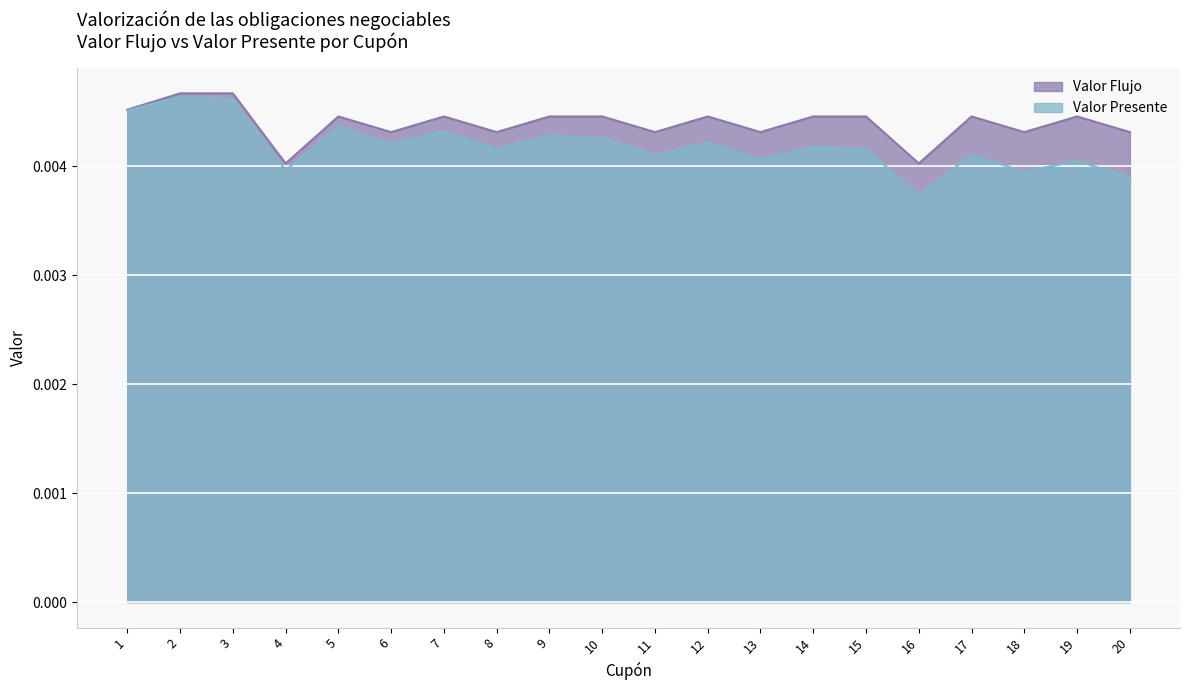

True or false: Valor Flujo and Valor Presente intersect in this chart.

False